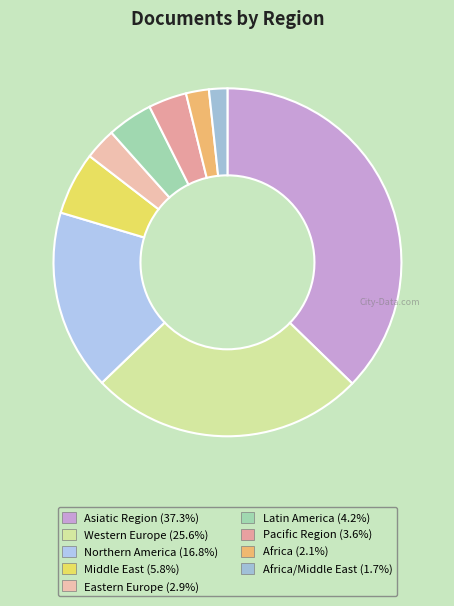

How many segments does this pie chart have?

9